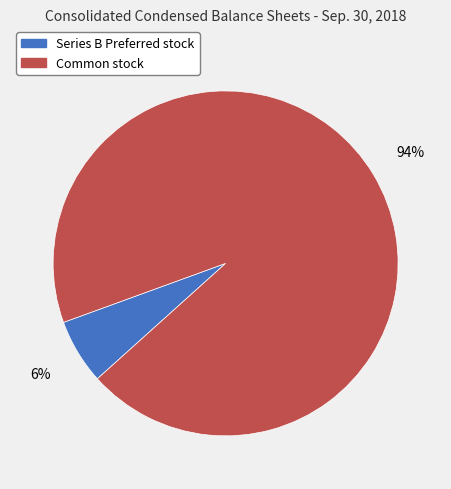

Is there any slice that represents more than half of the pie?

Yes